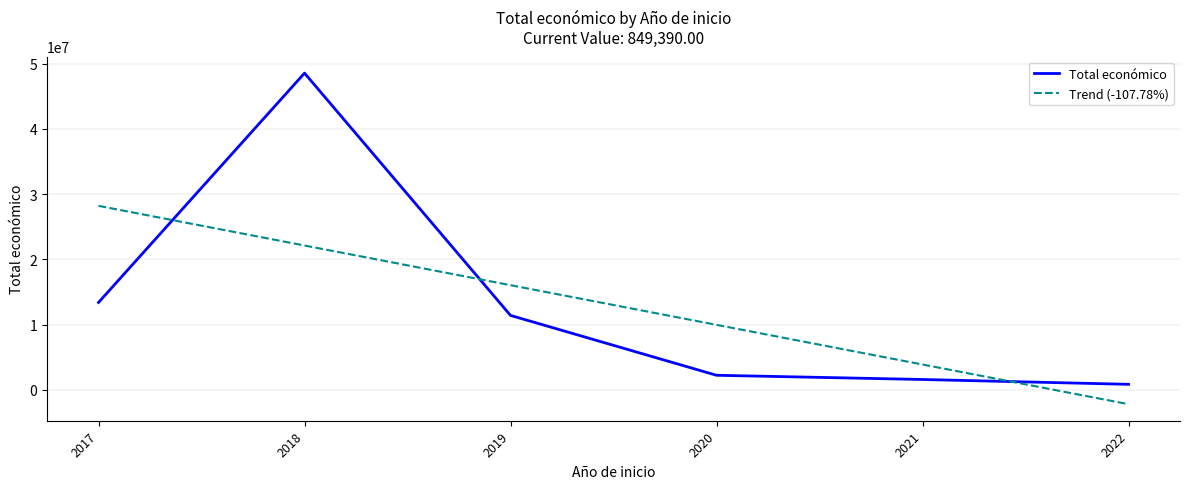

True or false: Total económico and Trend (-107.78%) cross at least once.

True